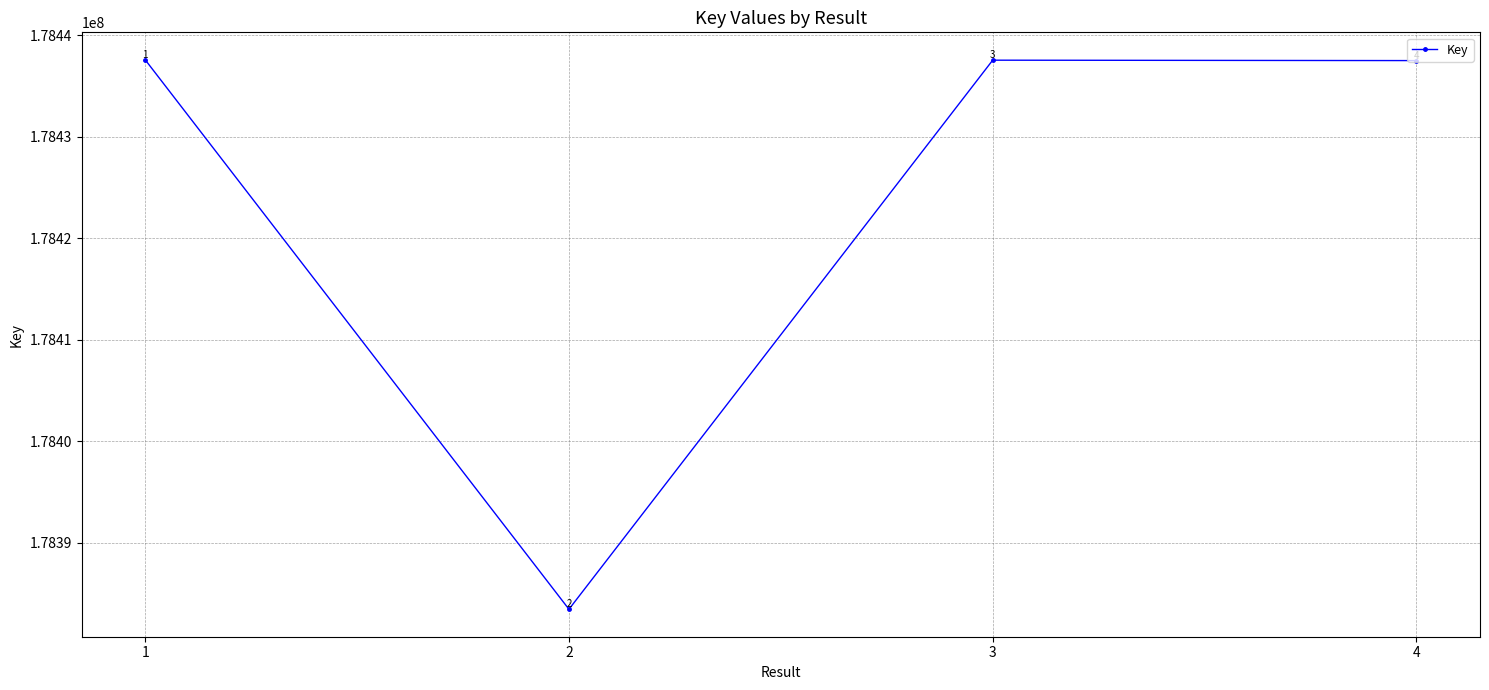

How many lines are shown in the chart?

1